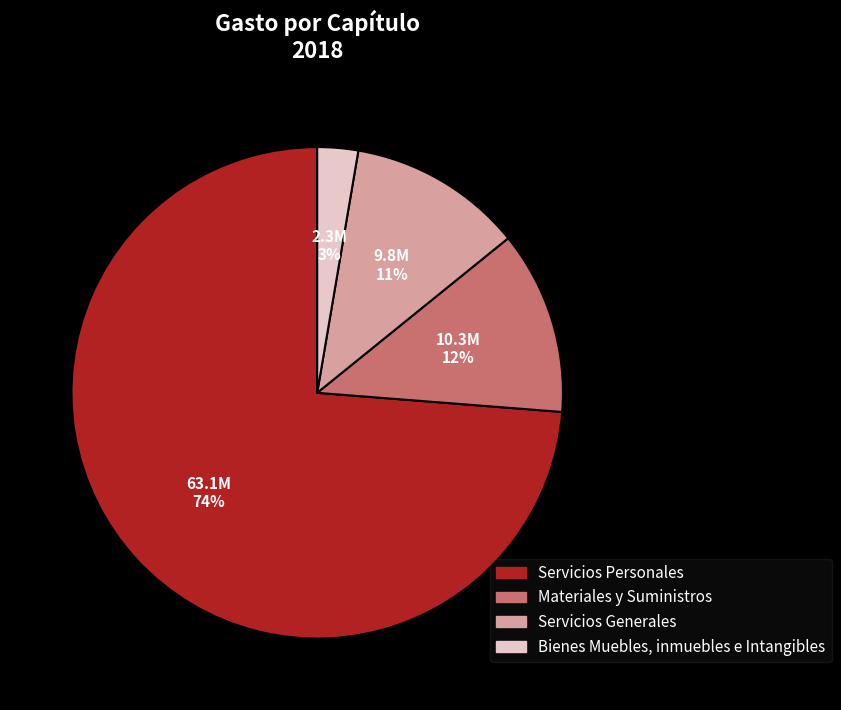

Is it true that Servicios Generales is 5% of the pie?

False